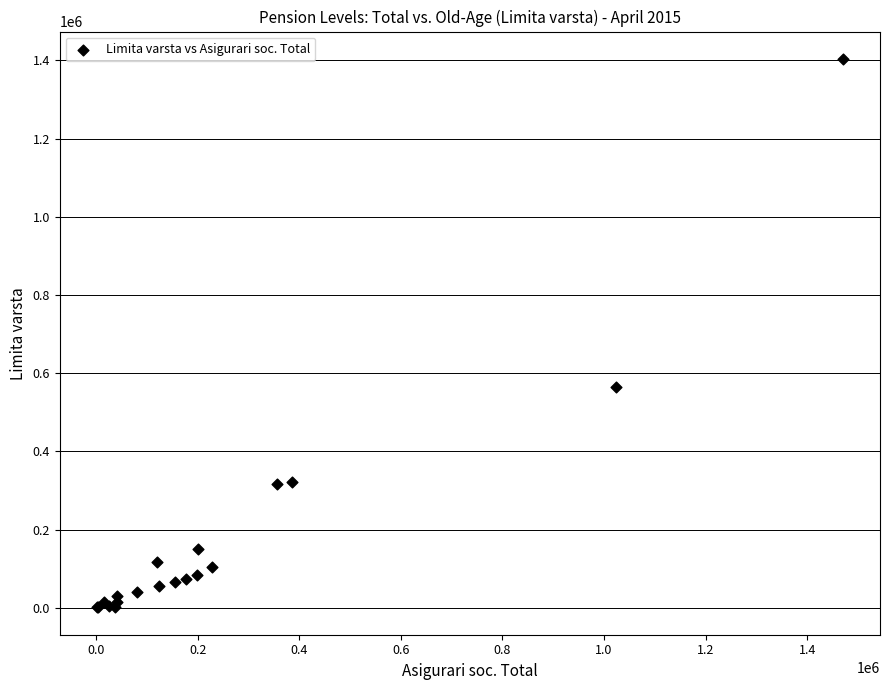

What Y value in the scatter plot is closest to 702337?

565453